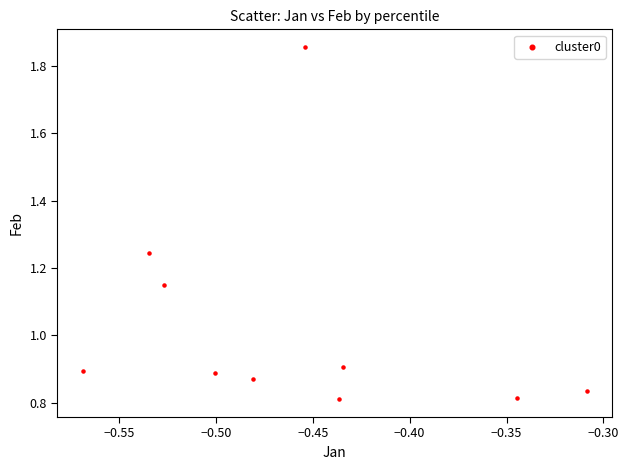

What is the average Y value?

1.0